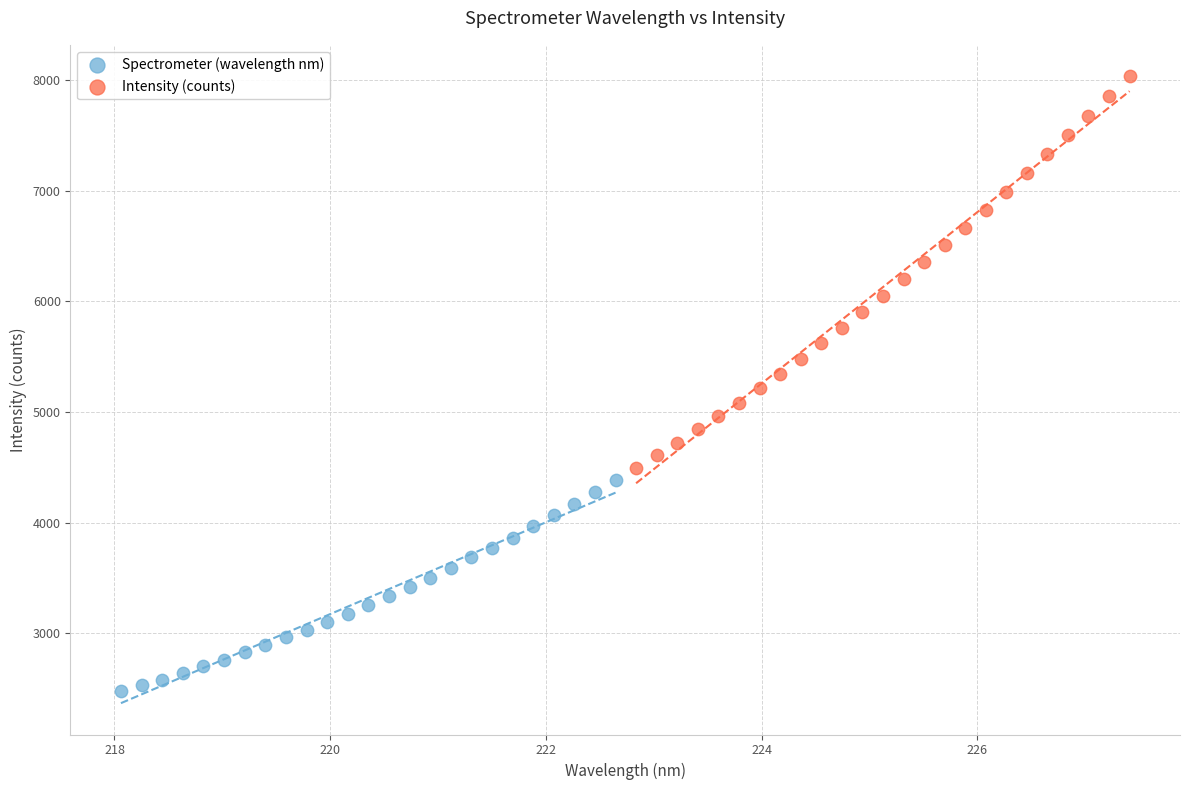

Which series reaches the minimum Y coordinate?

Spectrometer (wavelength nm)